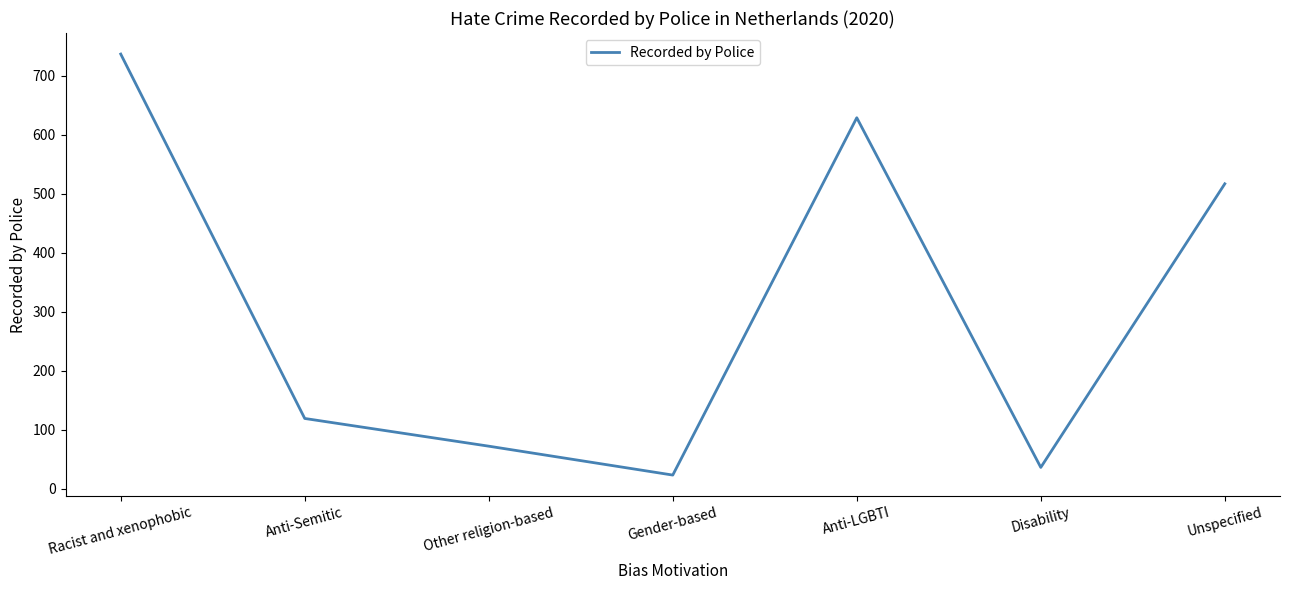

How many values are below 119?

3